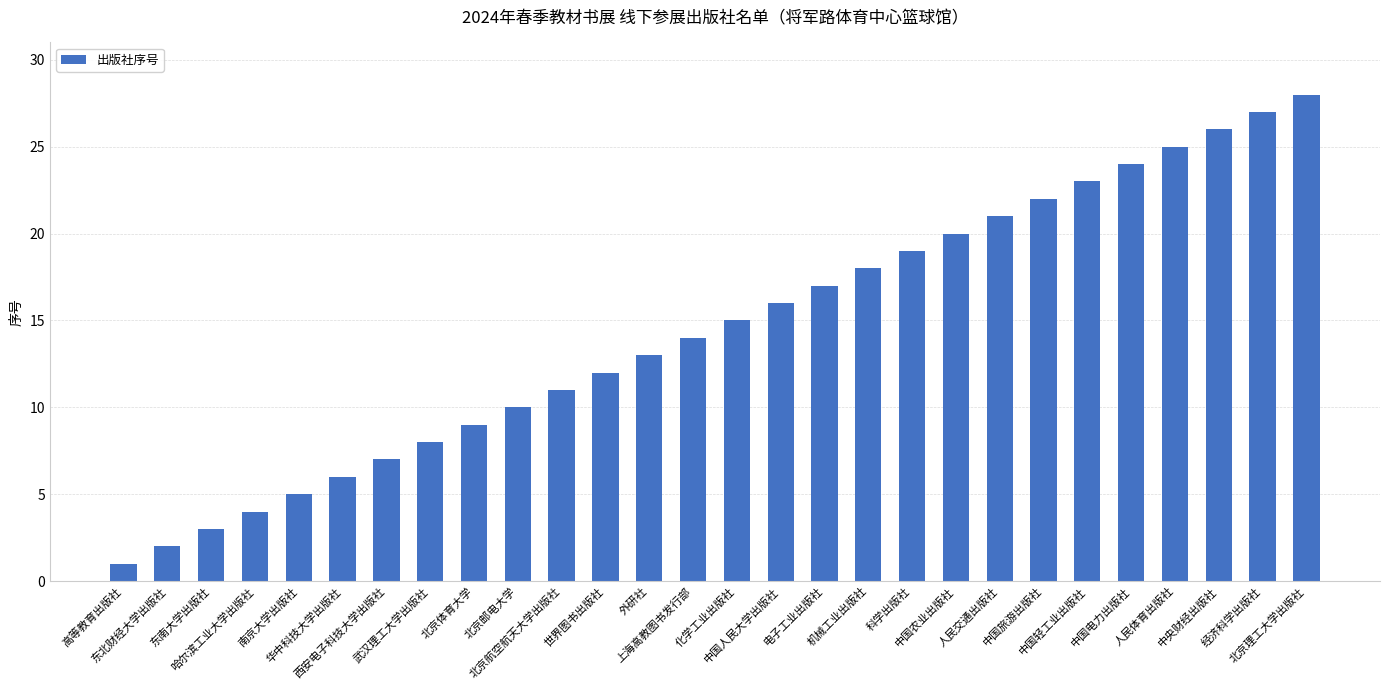

Where is the data nearest to the value 14?

上海高教图书发行部